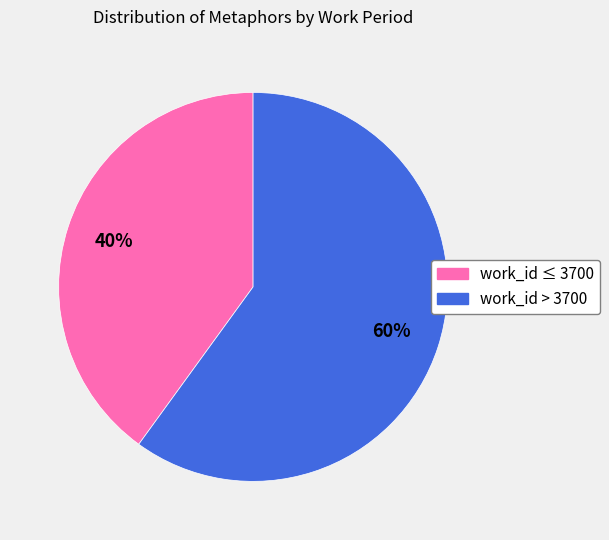

To the nearest percent, what is the difference between the largest and smallest slice percentages?

20%